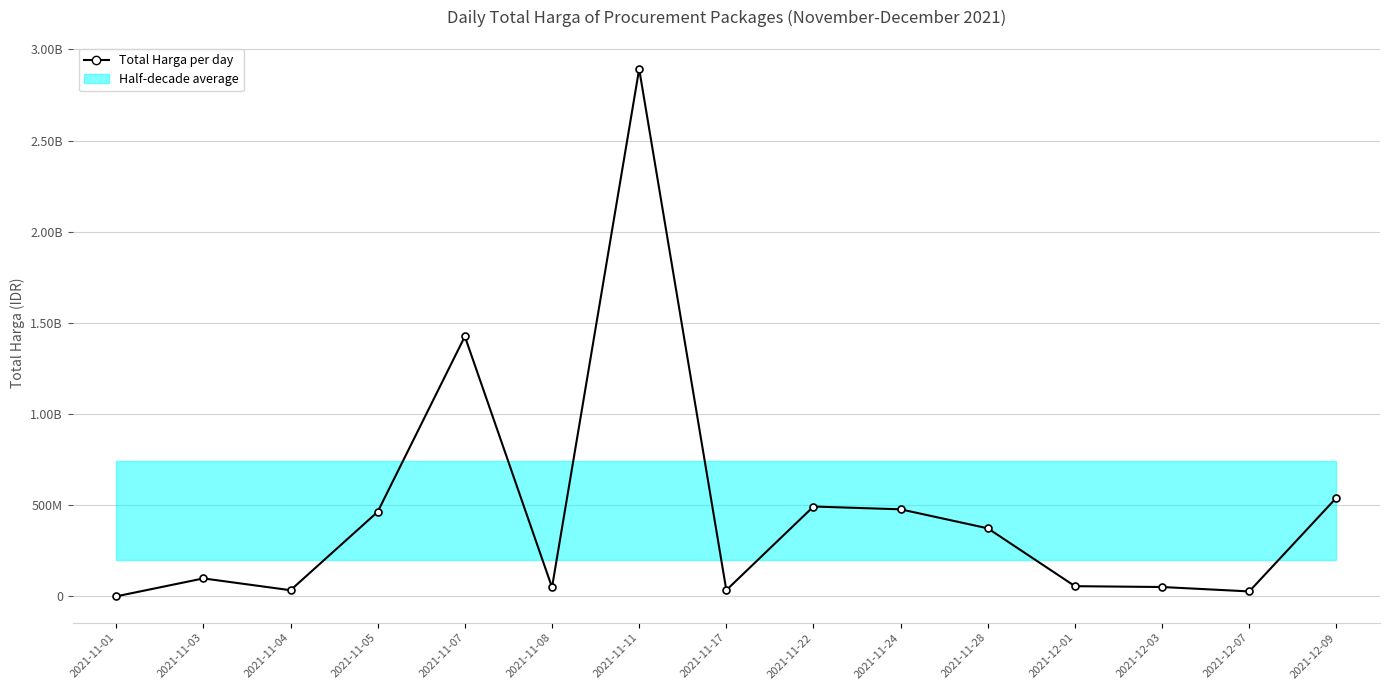

What is the sum of the values at 2021-12-01 and 2021-11-05?

520154900